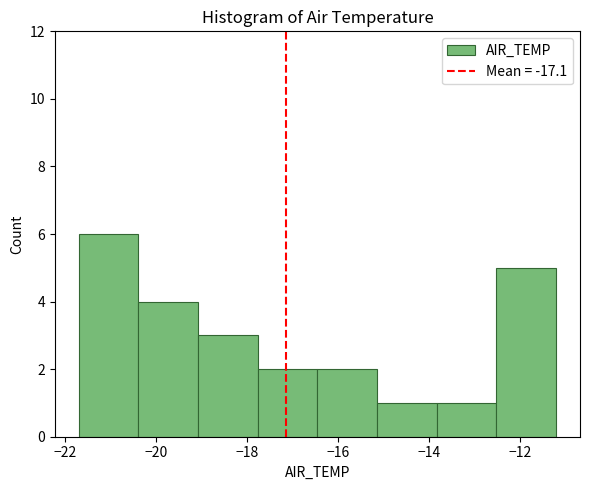

Over which range of the x-axis is the bar tallest?

-21.6 to -20.4